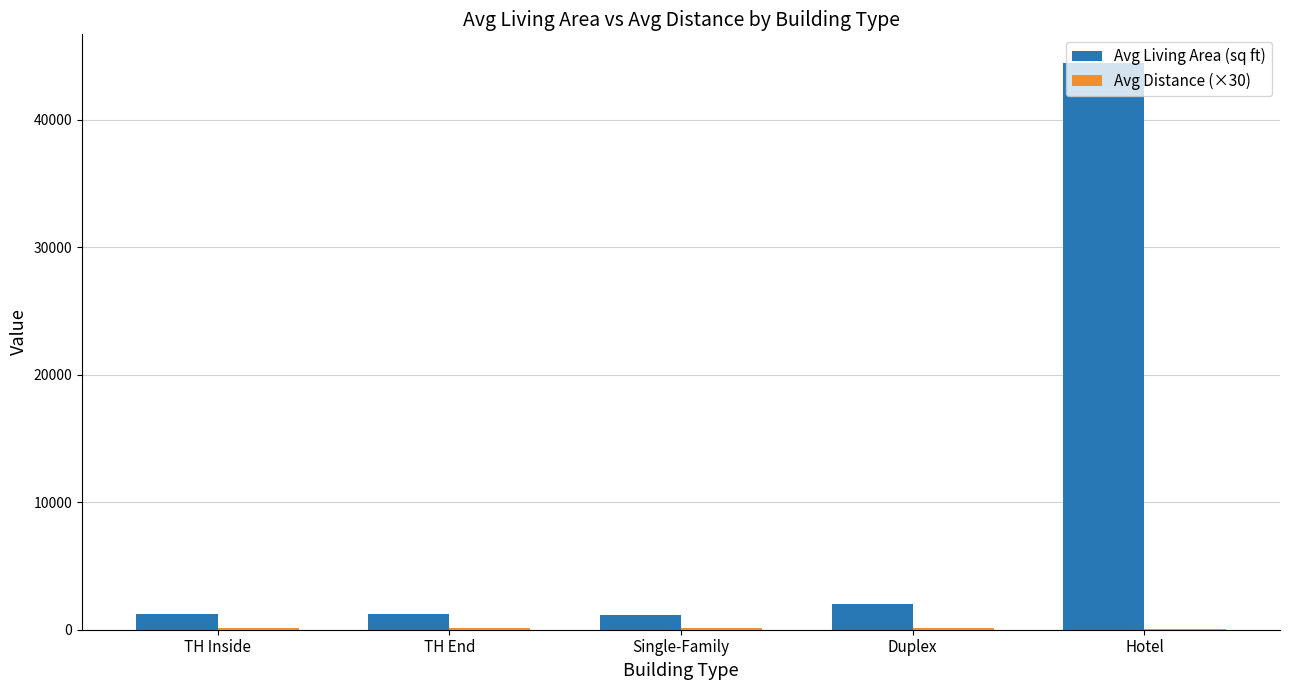

Between Single-Family and Hotel, which series saw the biggest shift?

Avg Living Area (sq ft)